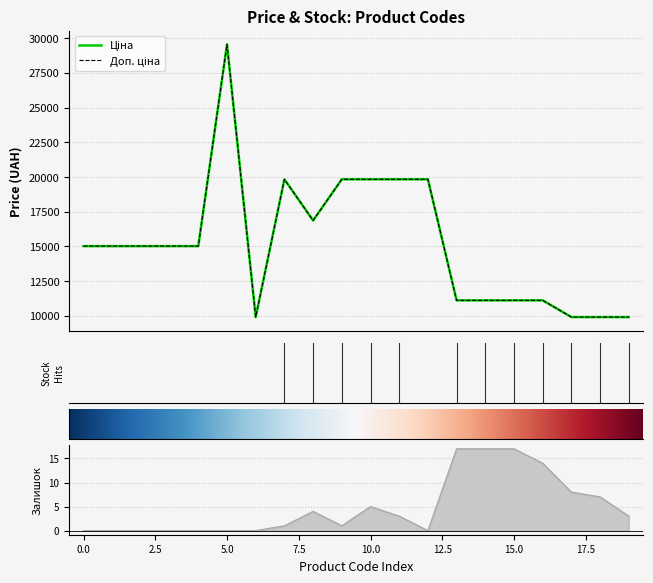

Between 285101569 and 287292222, which is larger?

287292222